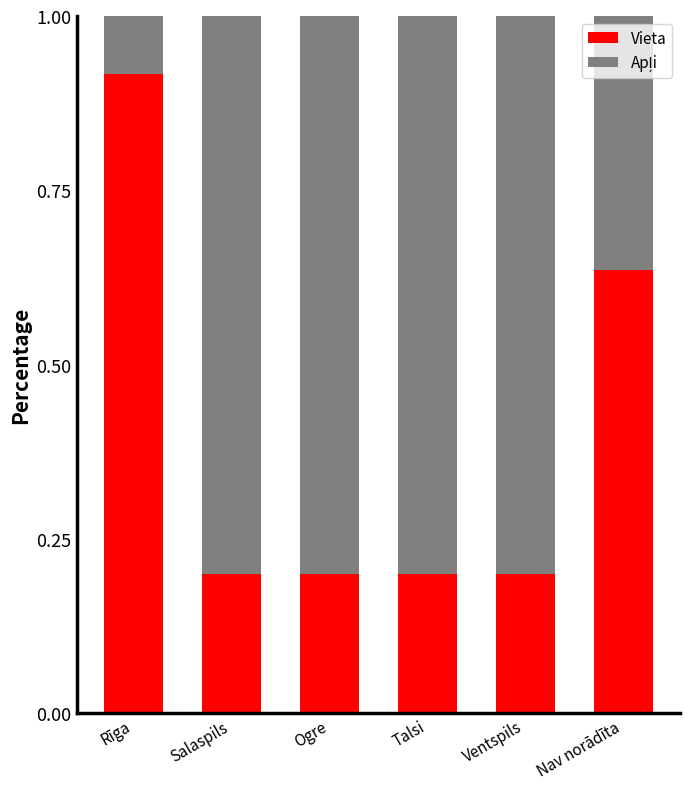

Which category has the highest value in the Vieta series?

Rīga